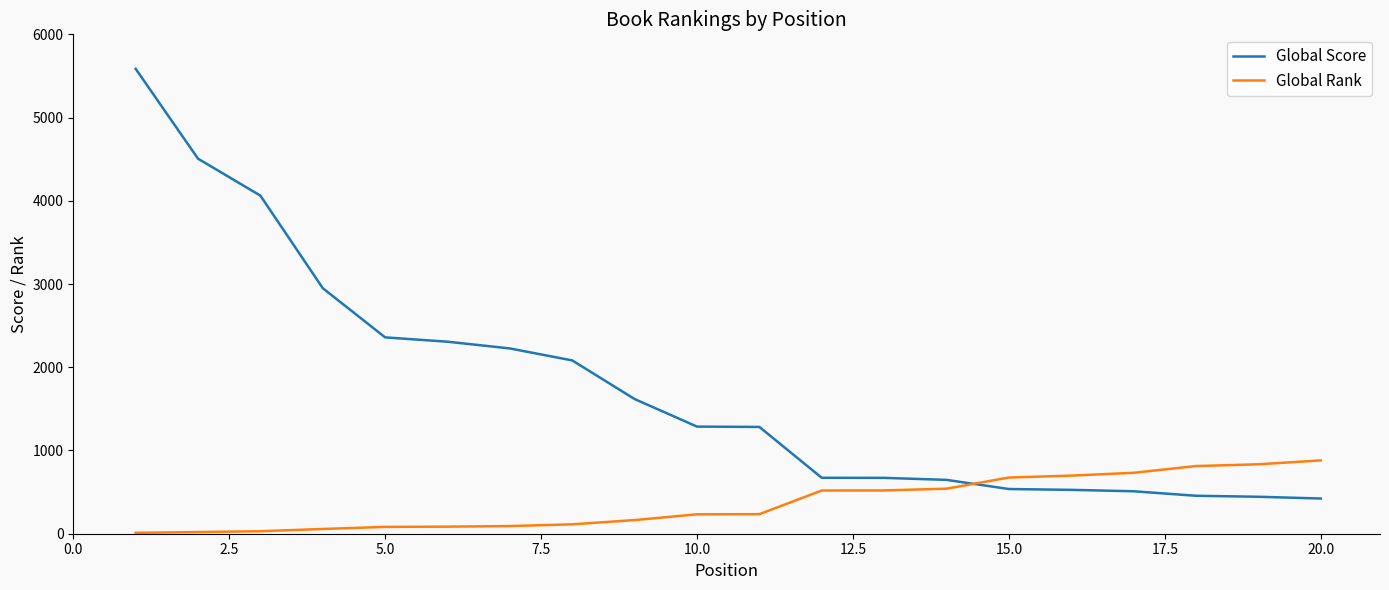

List the series in order of their peak value, highest first.

Global Score, Global Rank